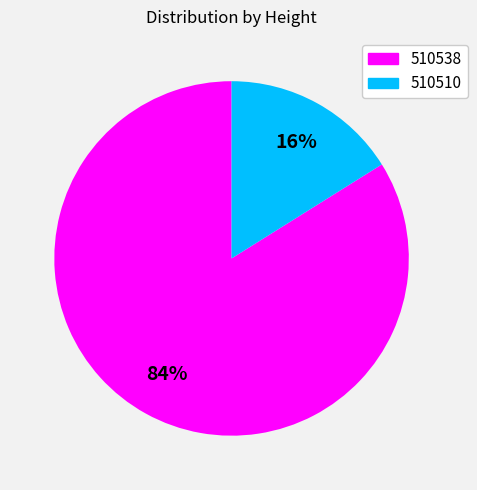

Does any single category account for the majority?

Yes